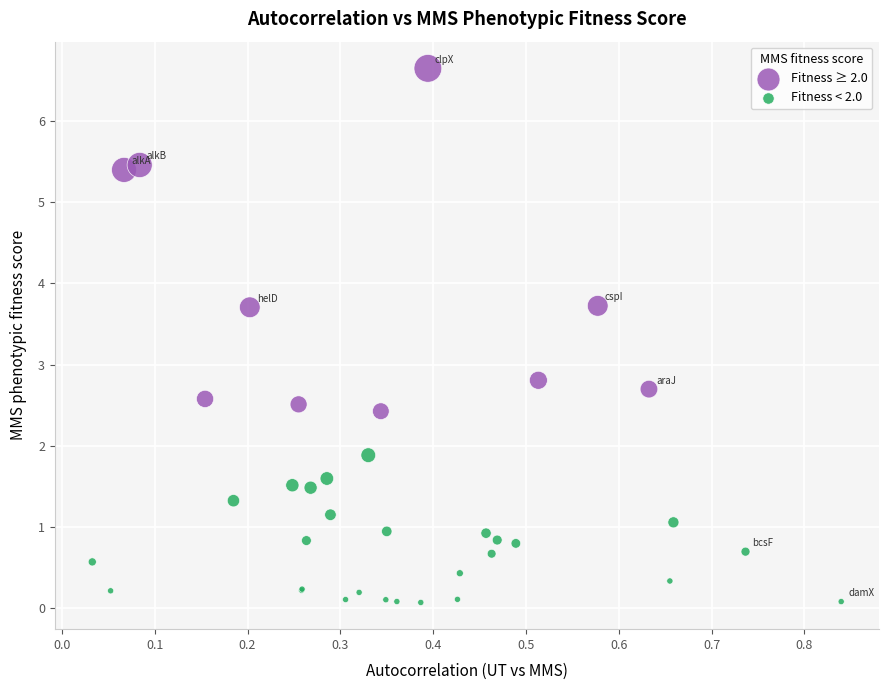

Which series reaches the minimum Y coordinate?

Fitness < 2.0